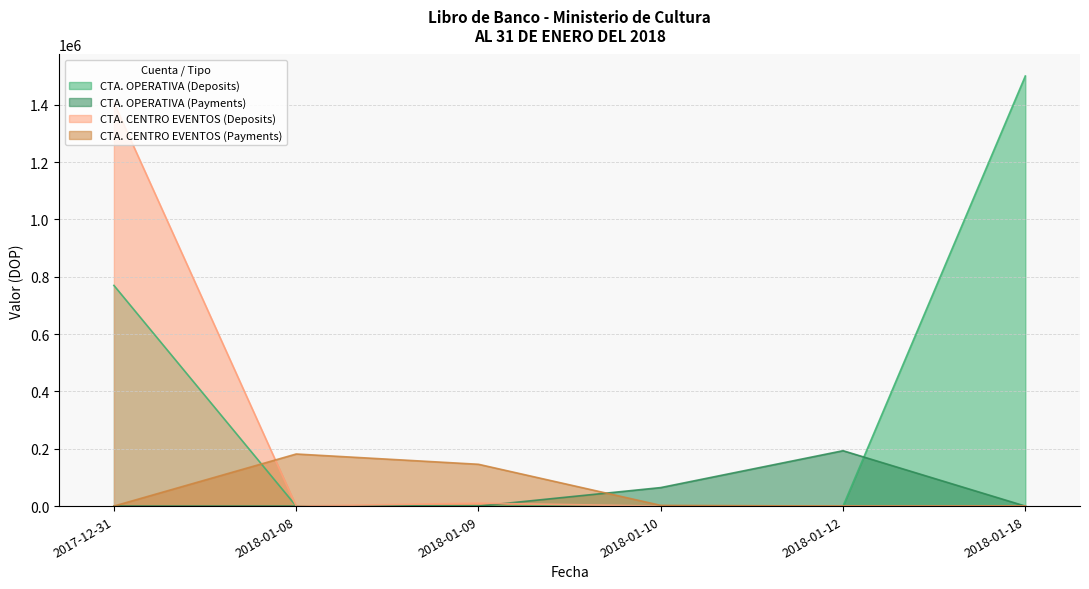

What are all the series names shown in the legend?

CTA. OPERATIVA (Deposits), CTA. OPERATIVA (Payments), CTA. CENTRO EVENTOS (Deposits), CTA. CENTRO EVENTOS (Payments)